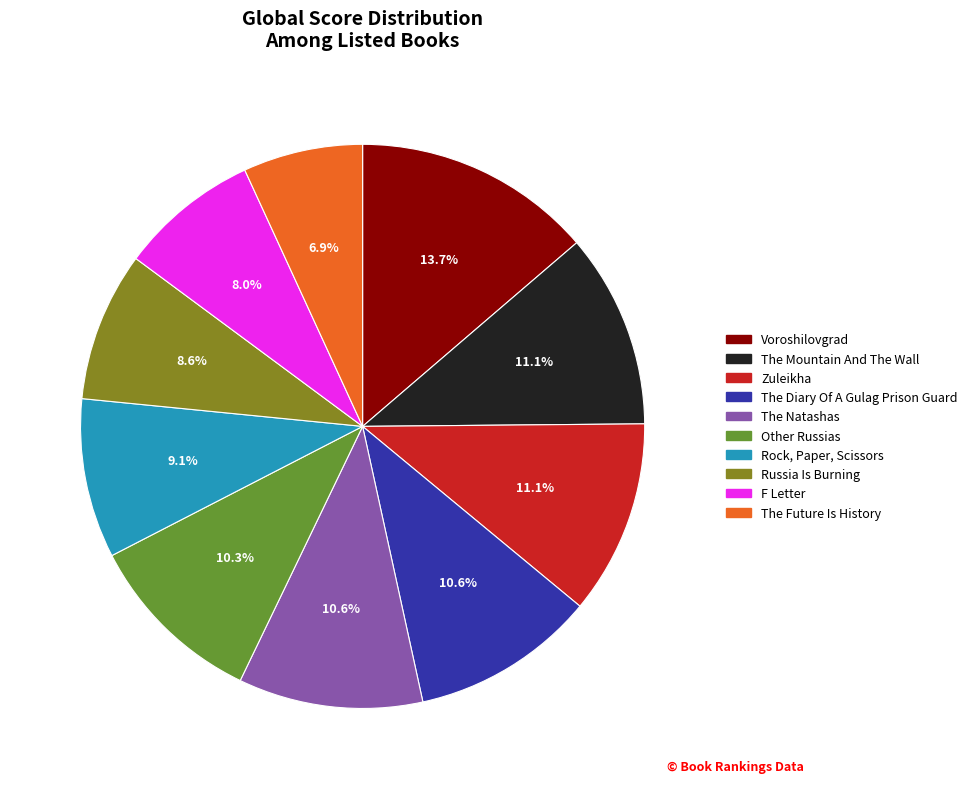

What is the total percentage of The Mountain And The Wall and Russia Is Burning?

19.7%